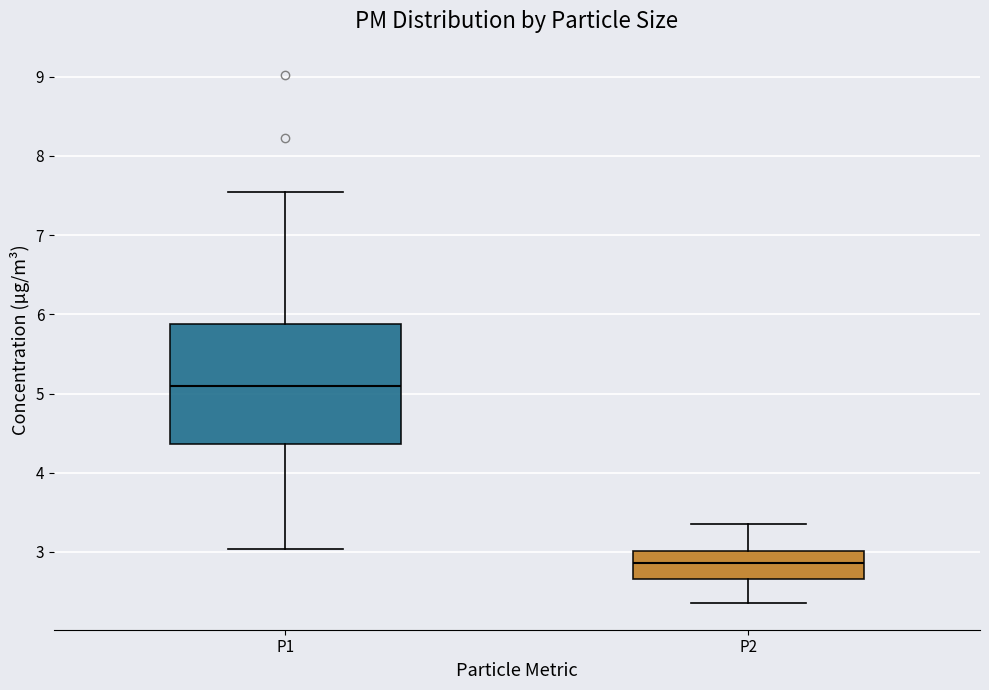

Where does the upper whisker of the box for P2 end on the y-axis? The values are not printed on the chart, so give them approximately, as read against the axis.

3.4